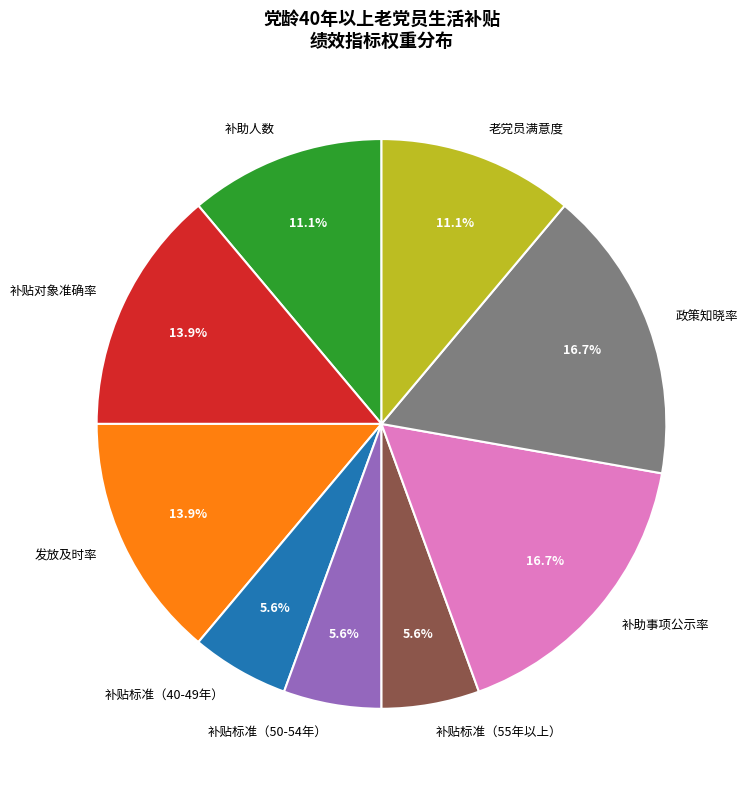

To the nearest percent, what portion does 老党员满意度 represent?

11%